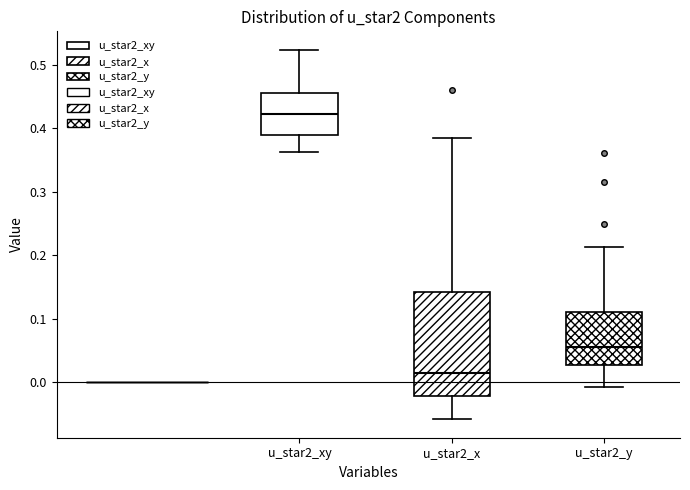

Comparing the boxes themselves (not the whiskers), which one is the tallest?

u_star2_x